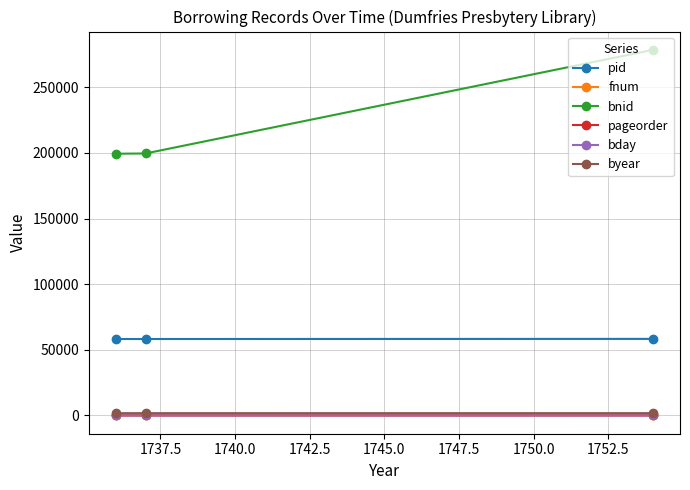

Which series has the largest total across all categories?

bnid